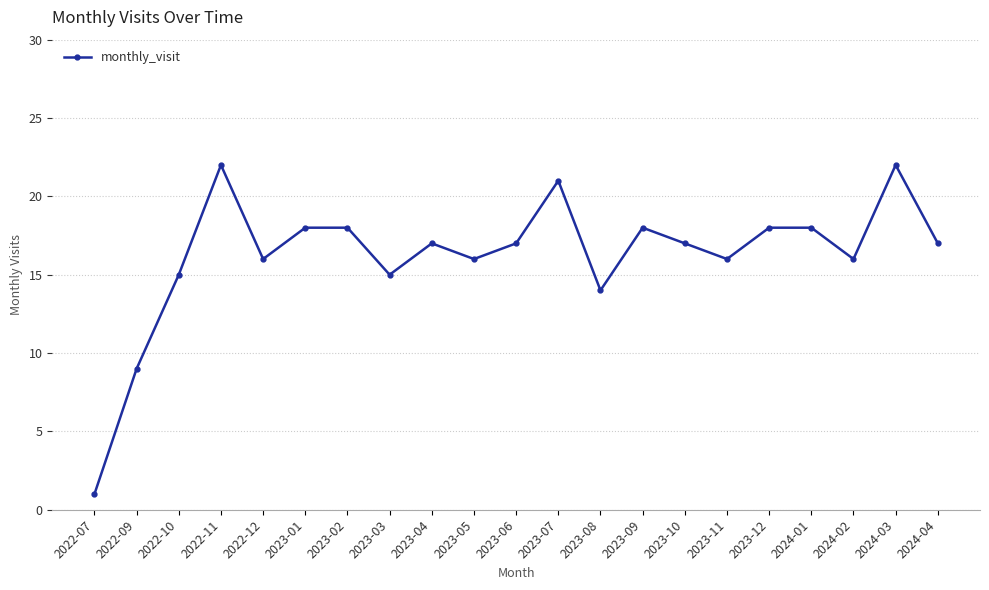

Between 2023-01 and 2024-04, which is larger?

2023-01